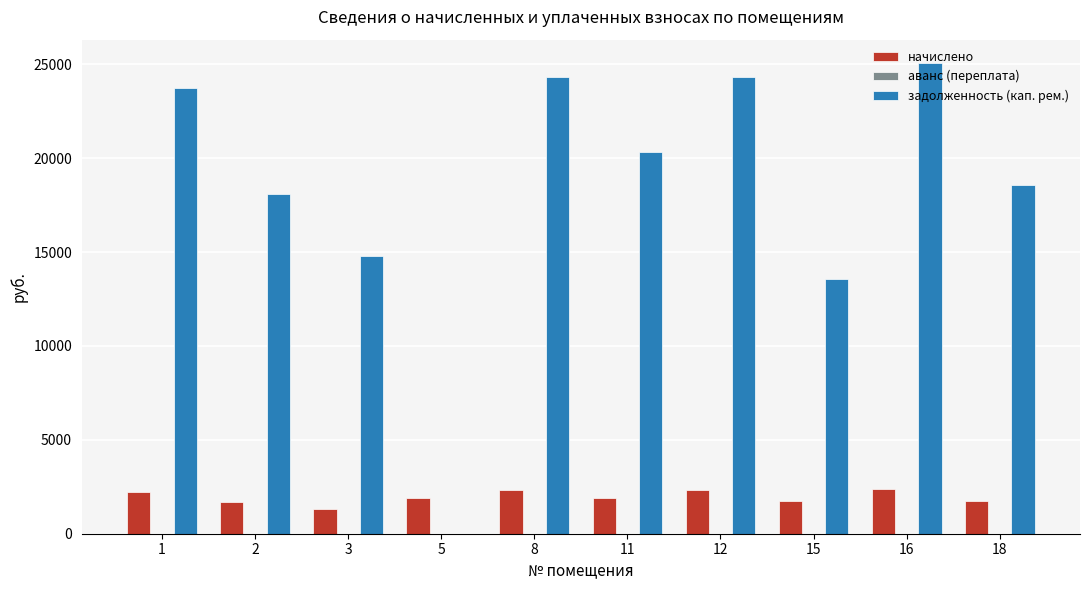

What is the total value across all series at 11?

22237.0